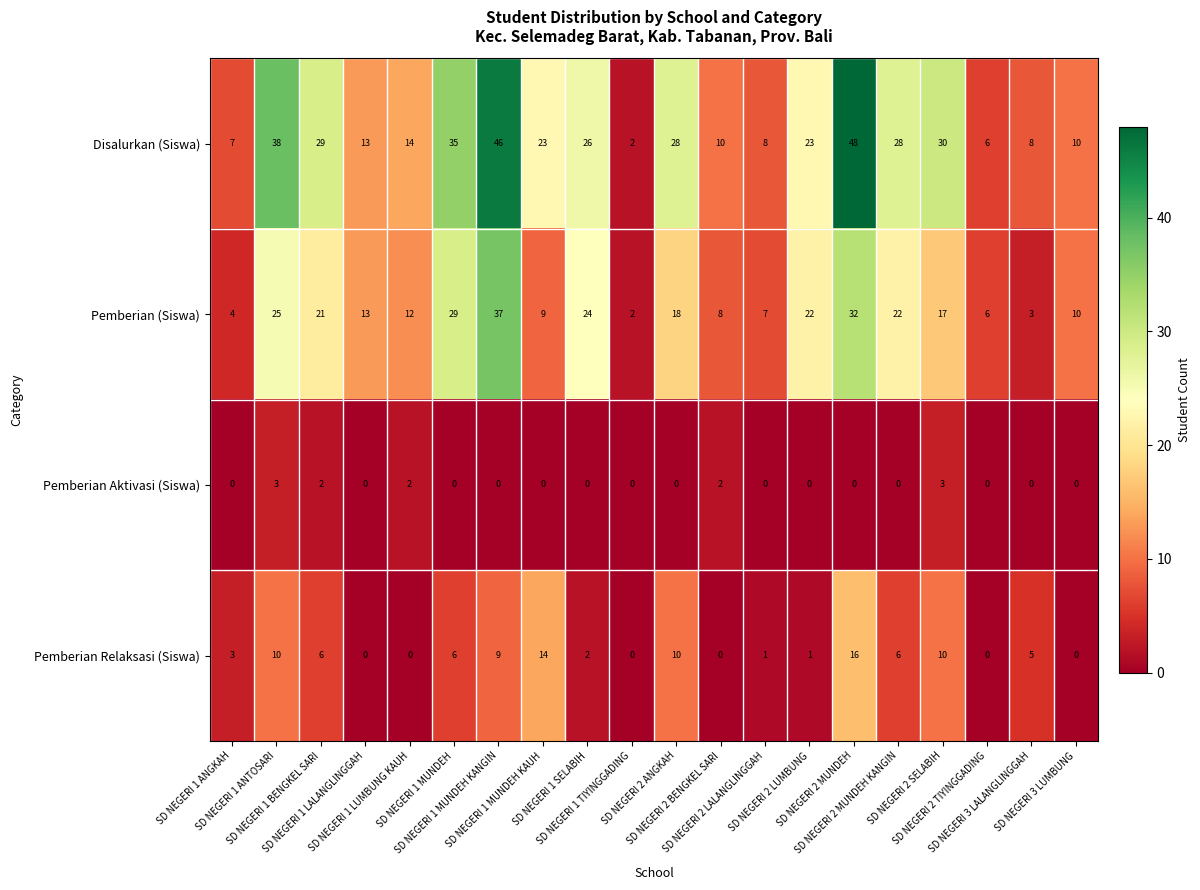

At which category is the sum across all series the highest?

SD NEGERI 2 MUNDEH